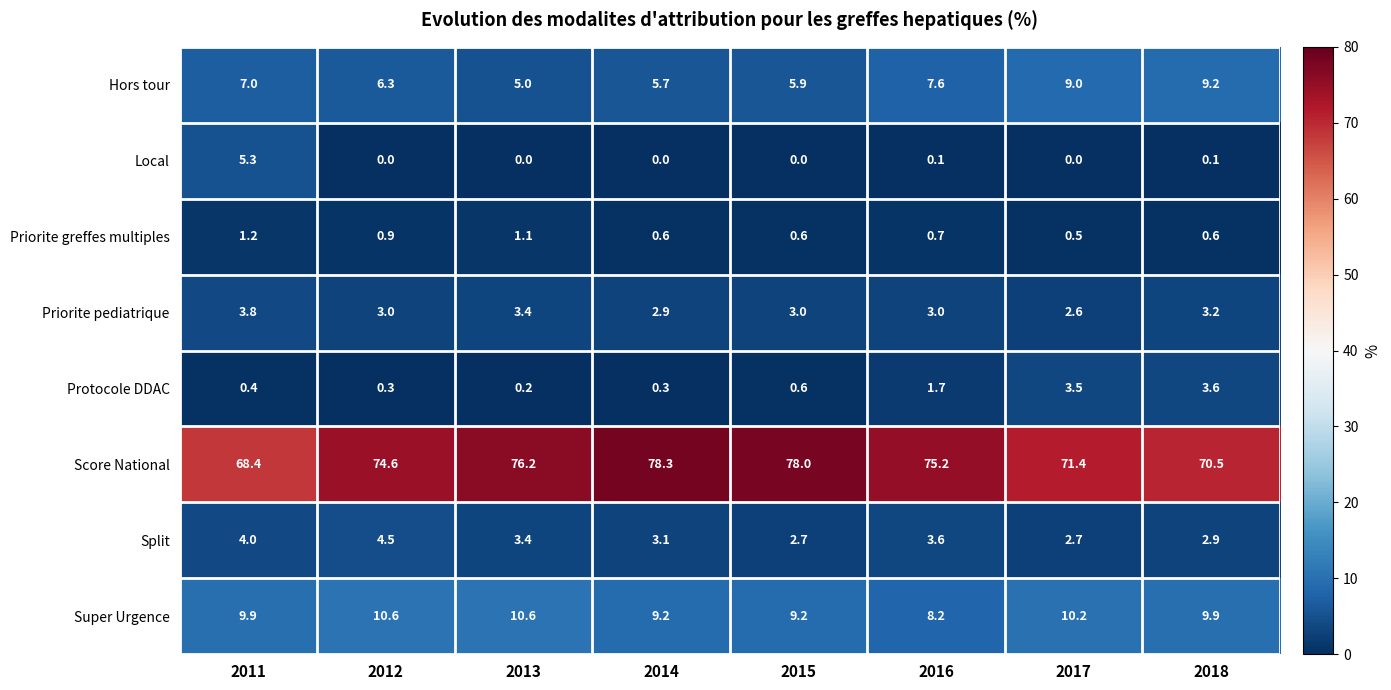

What is the difference between the second highest and minimum values in the Split series?

1.3